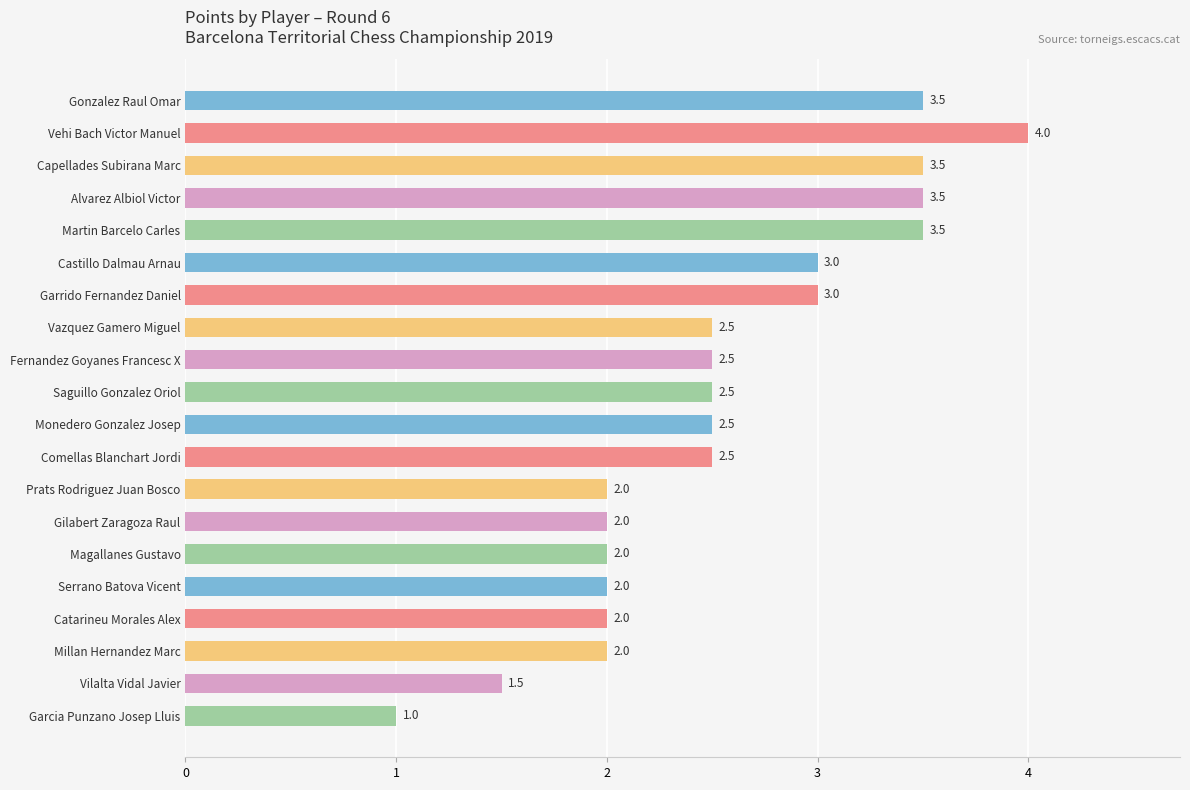

What is the change in value from Fernandez Goyanes Francesc X to Millan Hernandez Marc?

-0.5